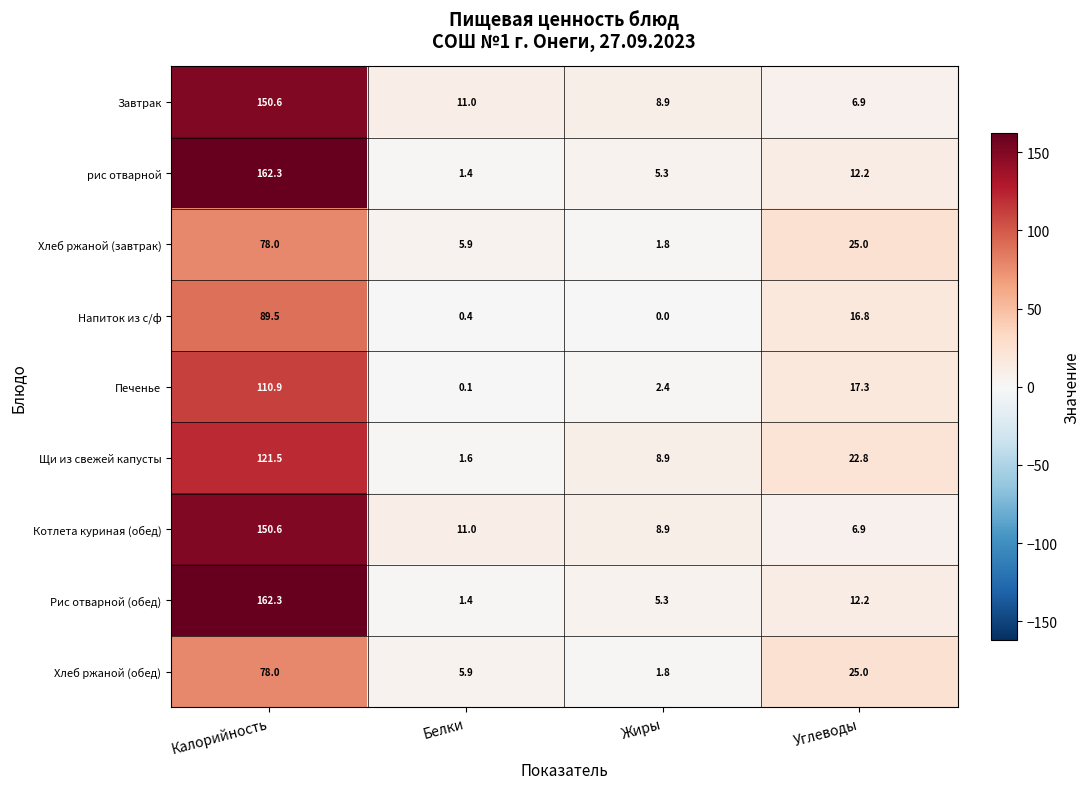

What is the difference between the maximum and second lowest values in the рис отварной series?

157.0